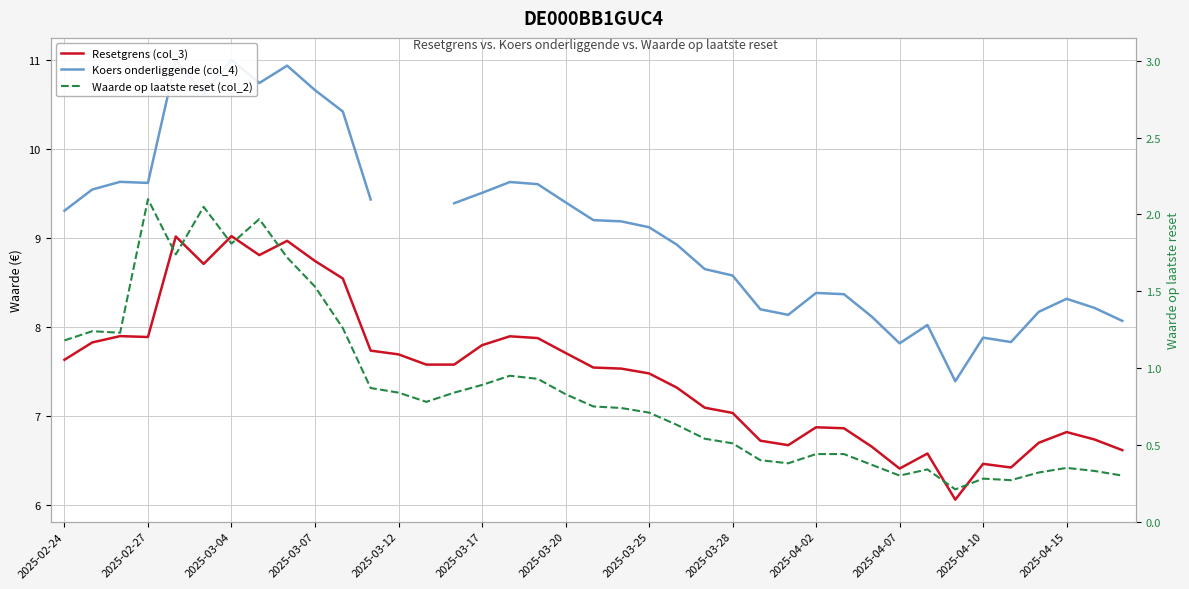

How many lines are shown in the chart?

3